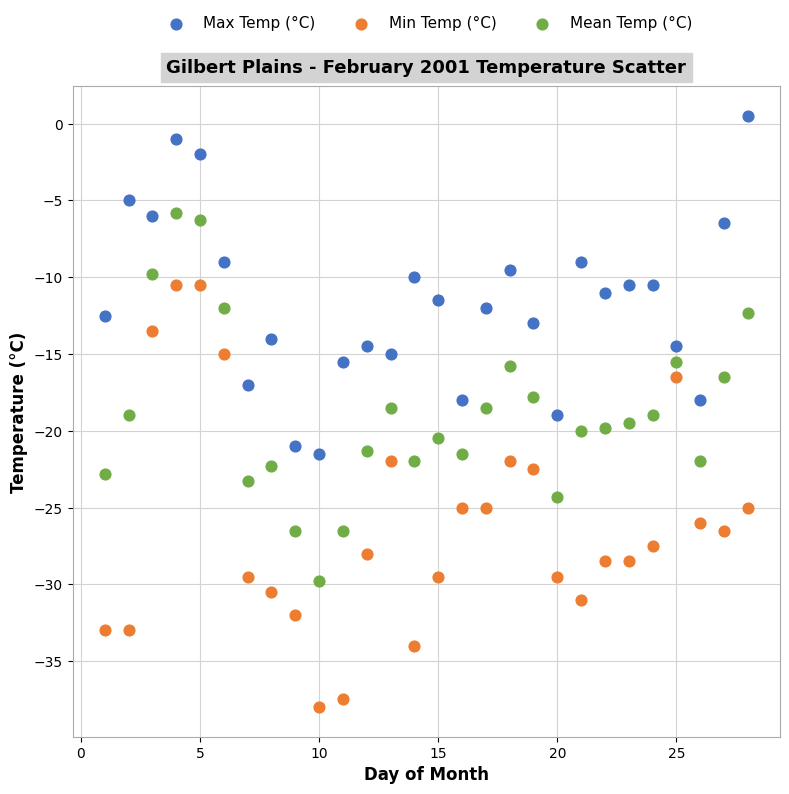

Which series contains the lowest Y value?

Min Temp (°C)